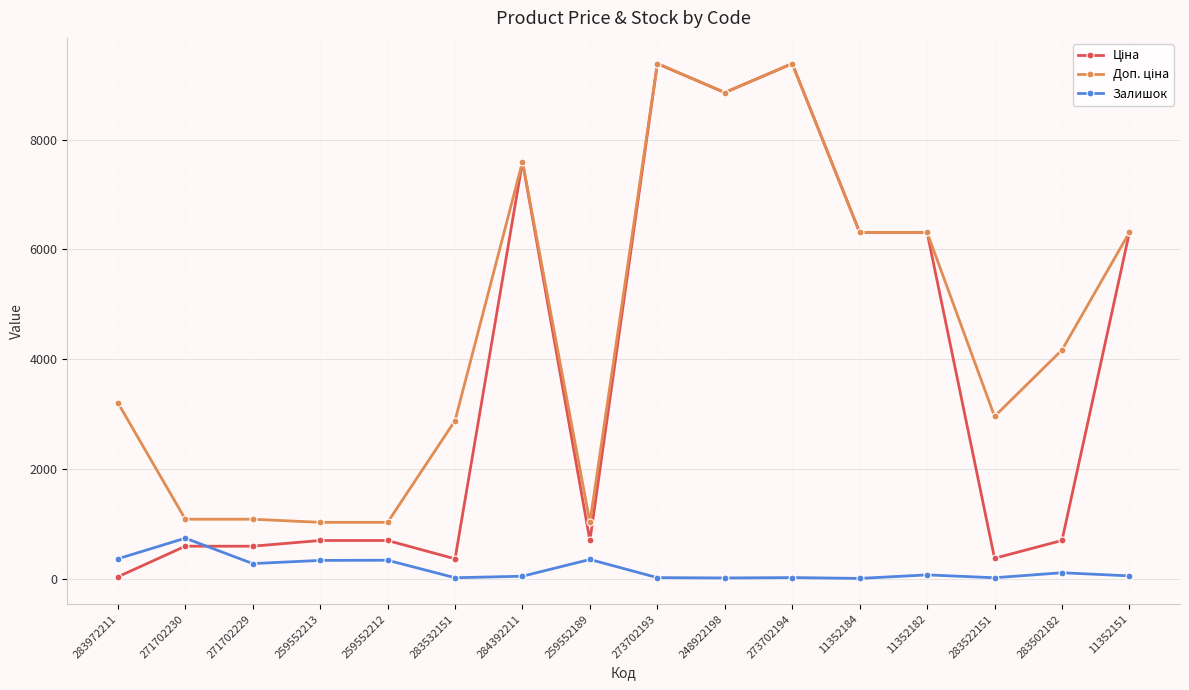

What is the maximum value shown in the chart?

9384.0